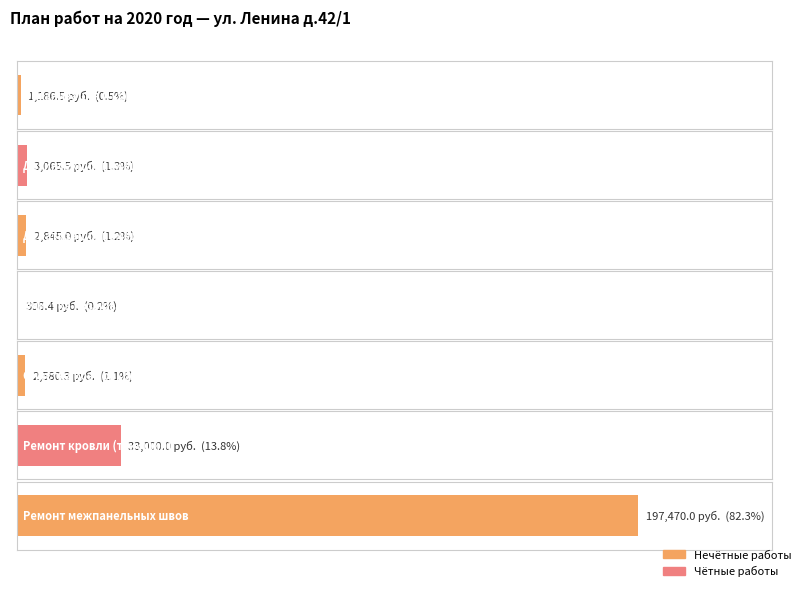

How many data points does each series have?

7